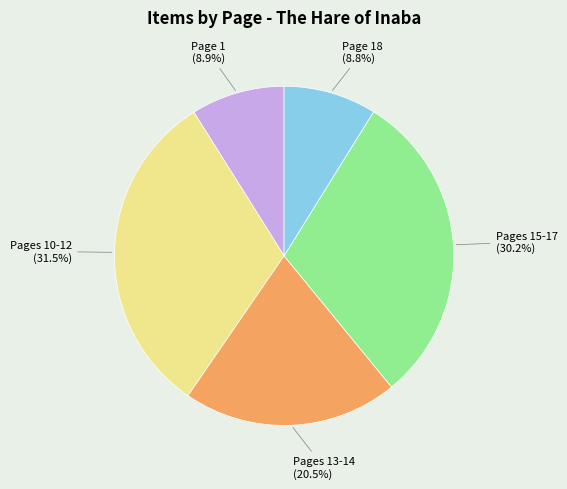

Is there a majority slice in this chart?

No